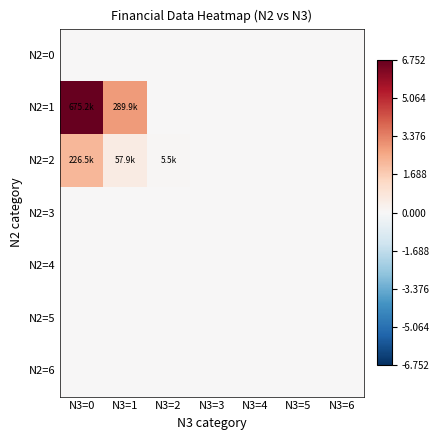

Reading right to left, list all the values displayed in this chart.

N2=0: N3=6=0.0	N3=5=0.0	N3=4=0.0	N3=3=0.0	N3=2=0.0	N3=1=0.0	N3=0=0.0
N2=1: N3=6=0.0	N3=5=0.0	N3=4=0.0	N3=3=0.0	N3=2=0.0	N3=1=289924.0	N3=0=675157.4
N2=2: N3=6=0.0	N3=5=0.0	N3=4=0.0	N3=3=0.0	N3=2=5499.9	N3=1=57918.1	N3=0=226505.9
N2=3: N3=6=0.0	N3=5=0.0	N3=4=0.0	N3=3=0.0	N3=2=0.0	N3=1=0.0	N3=0=0.0
N2=4: N3=6=0.0	N3=5=0.0	N3=4=0.0	N3=3=0.0	N3=2=0.0	N3=1=0.0	N3=0=0.0
N2=5: N3=6=0.0	N3=5=0.0	N3=4=0.0	N3=3=0.0	N3=2=0.0	N3=1=0.0	N3=0=0.0
N2=6: N3=6=0.0	N3=5=0.0	N3=4=0.0	N3=3=0.0	N3=2=0.0	N3=1=0.0	N3=0=0.0